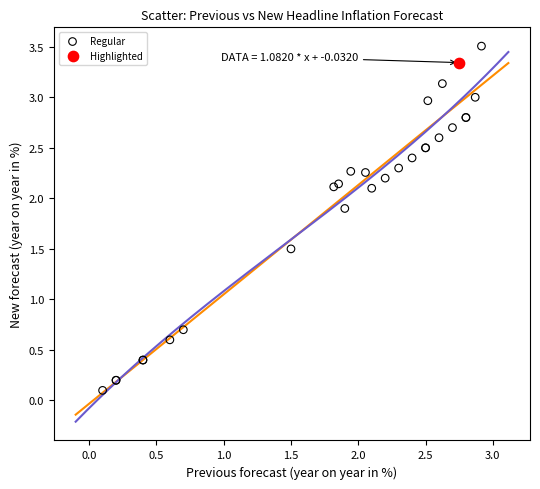

What are all the series names shown in the legend?

Regular, Highlighted